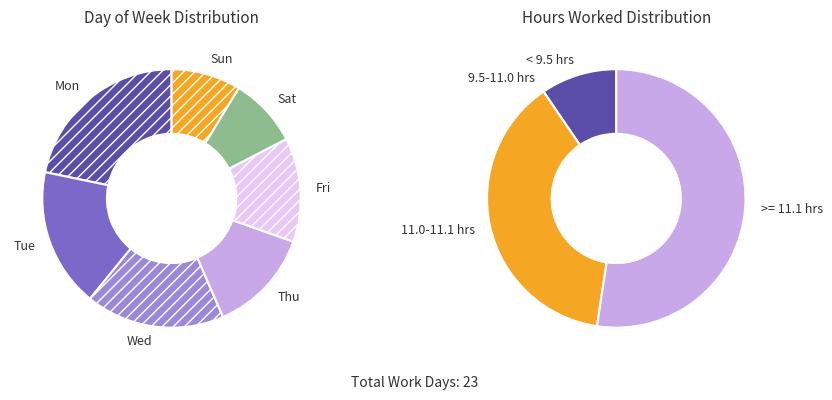

Is there any slice that represents more than half of the pie?

No